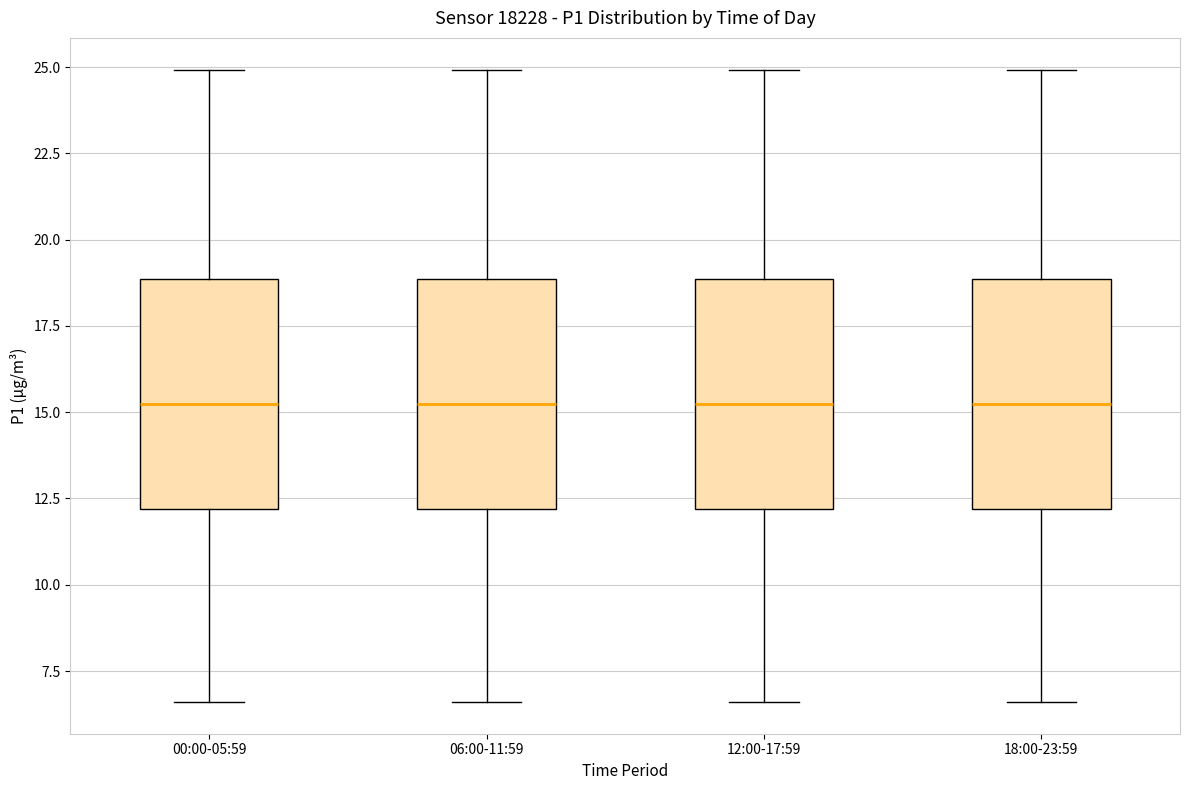

Reading left to right, transcribe this box plot: for each box, give where its median line is, the range the box spans, and where its two whiskers end, as read against the y-axis. The values are not printed on the chart, so give them approximately, as read against the axis.

00:00-05:59: median 15.0, box 12.0 to 19.0, whiskers 6.5 to 25.0
06:00-11:59: median 15.0, box 12.0 to 19.0, whiskers 6.5 to 25.0
12:00-17:59: median 15.0, box 12.0 to 19.0, whiskers 6.5 to 25.0
18:00-23:59: median 15.0, box 12.0 to 19.0, whiskers 6.5 to 25.0